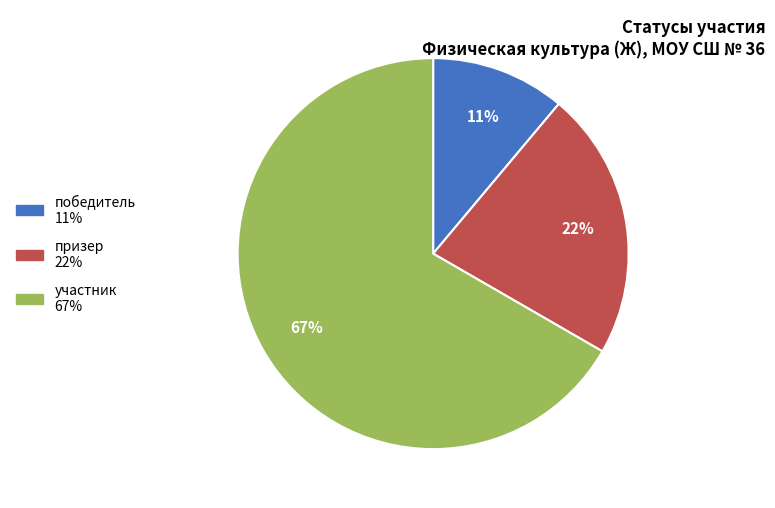

Which has a higher value, победитель or участник?

участник